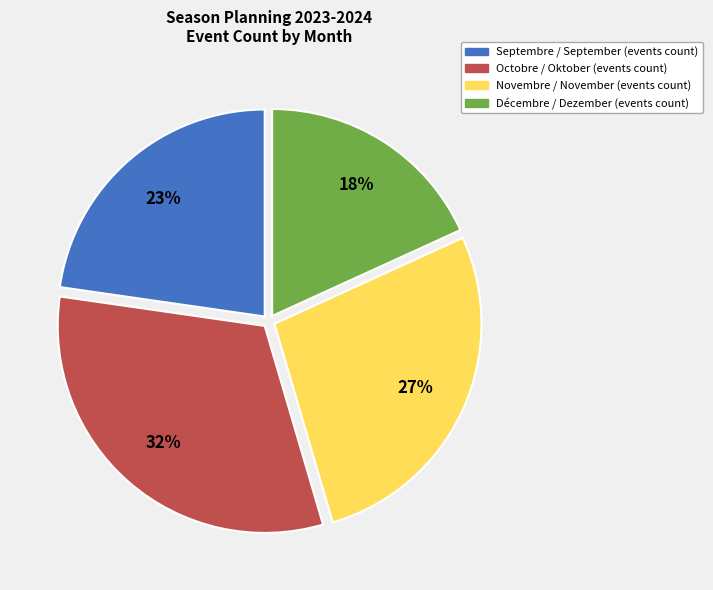

Between Décembre / Dezember and Novembre / November, which is larger?

Novembre / November